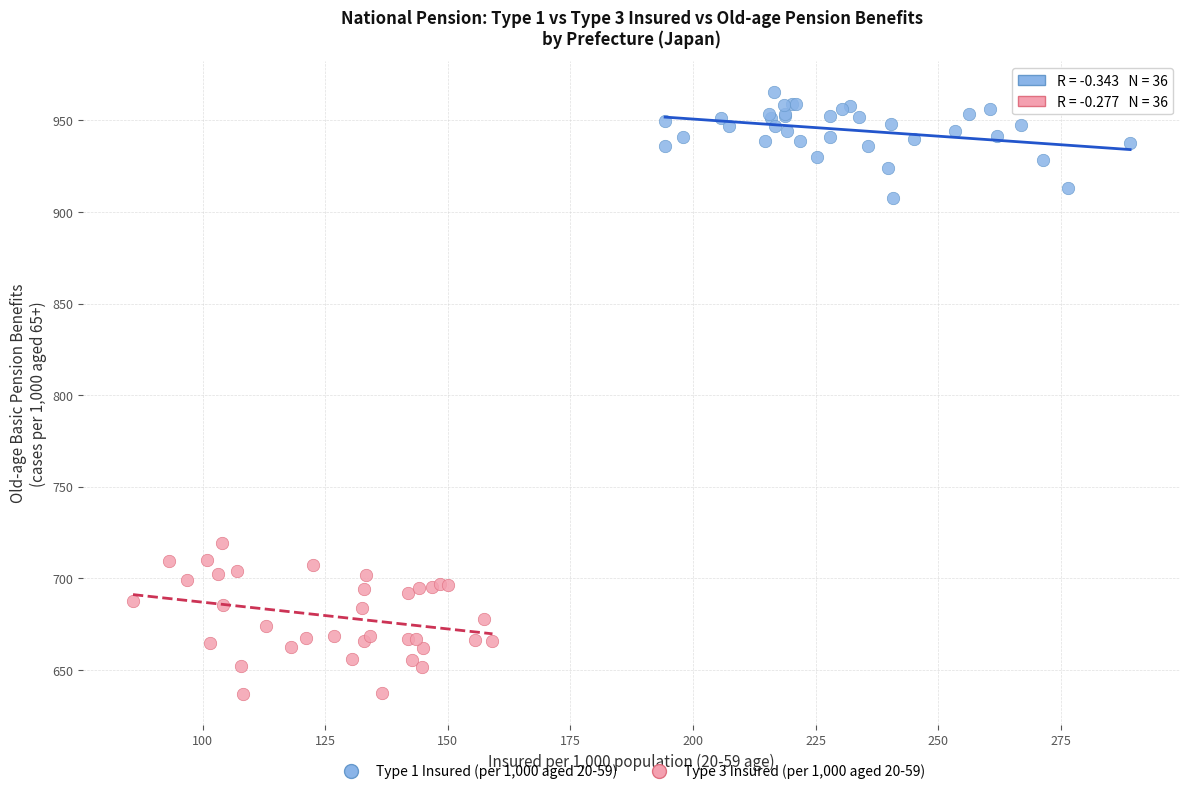

Which series has the largest Y range (max minus min)?

Type 3 Insured (per 1,000 aged 20-59)